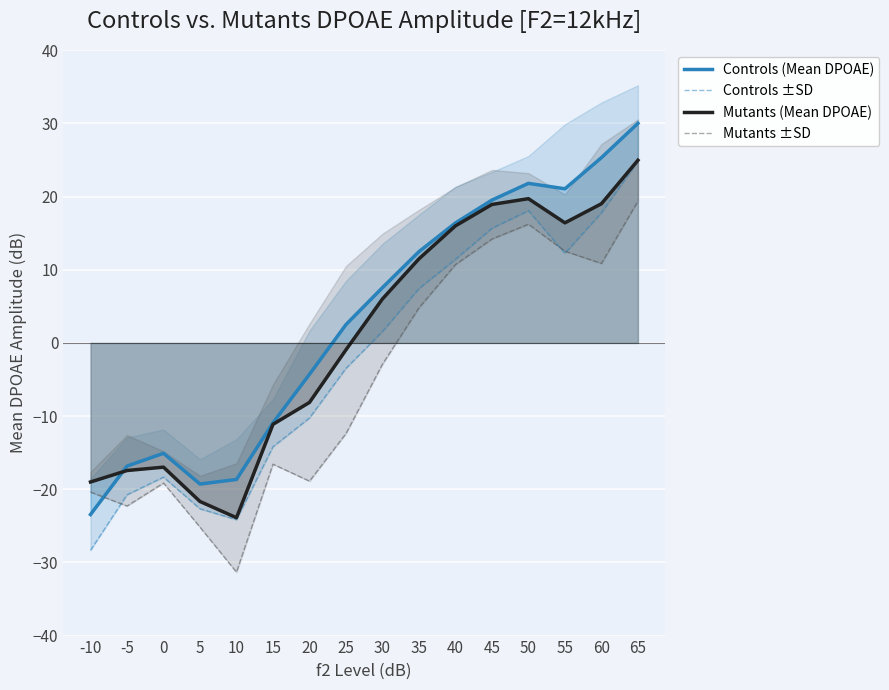

What is the difference between the maximum and minimum values in the Controls ±SD series?

53.2